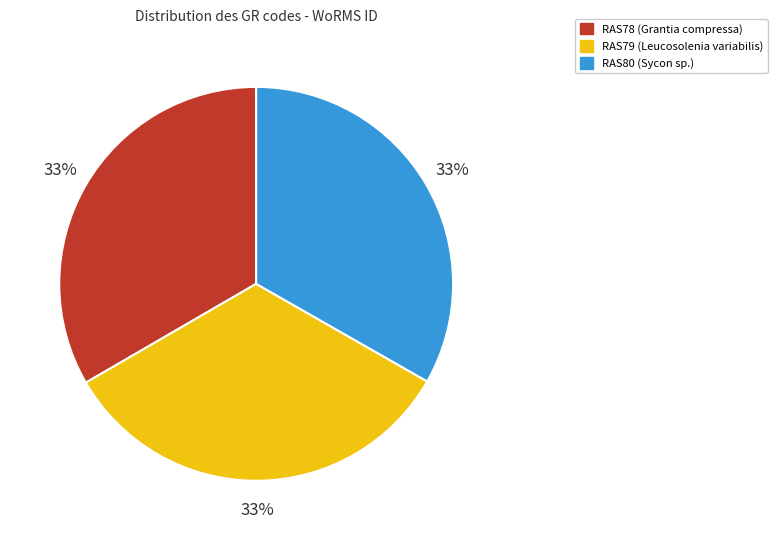

How many slices are in this pie chart?

3